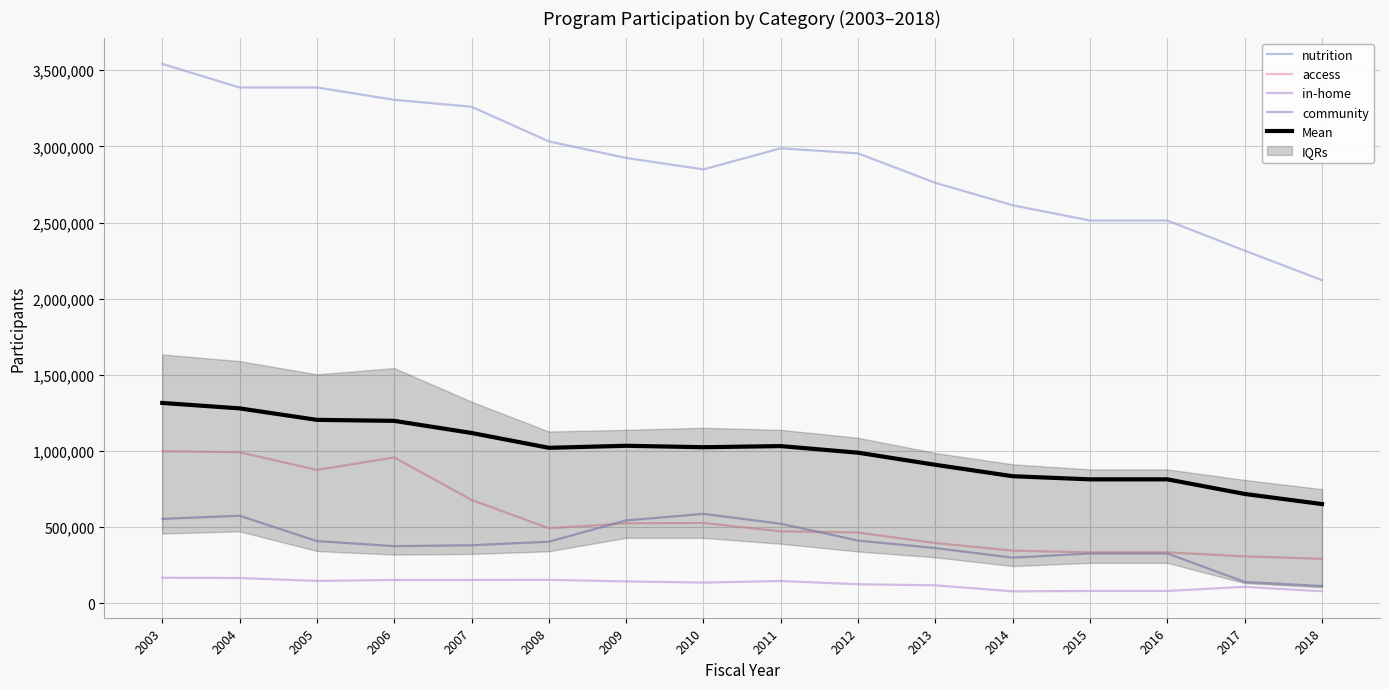

How many categories are shown in the chart?

16